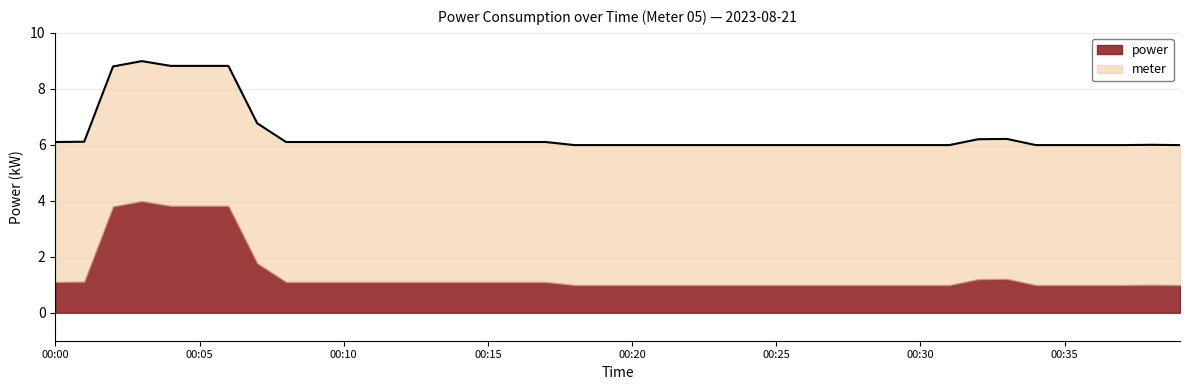

Rank the categories by value from lowest to highest.

00:18, 00:19, 00:20, 00:21, 00:22, 00:23, 00:24, 00:25, 00:26, 00:27, 00:28, 00:29, 00:30, 00:31, 00:34, 00:35, 00:36, 00:37, 00:39, 00:38, 00:00, 00:08, 00:09, 00:10, 00:11, 00:12, 00:13, 00:14, 00:15, 00:16, 00:17, 00:01, 00:32, 00:33, 00:07, 00:02, 00:04, 00:05, 00:06, 00:03